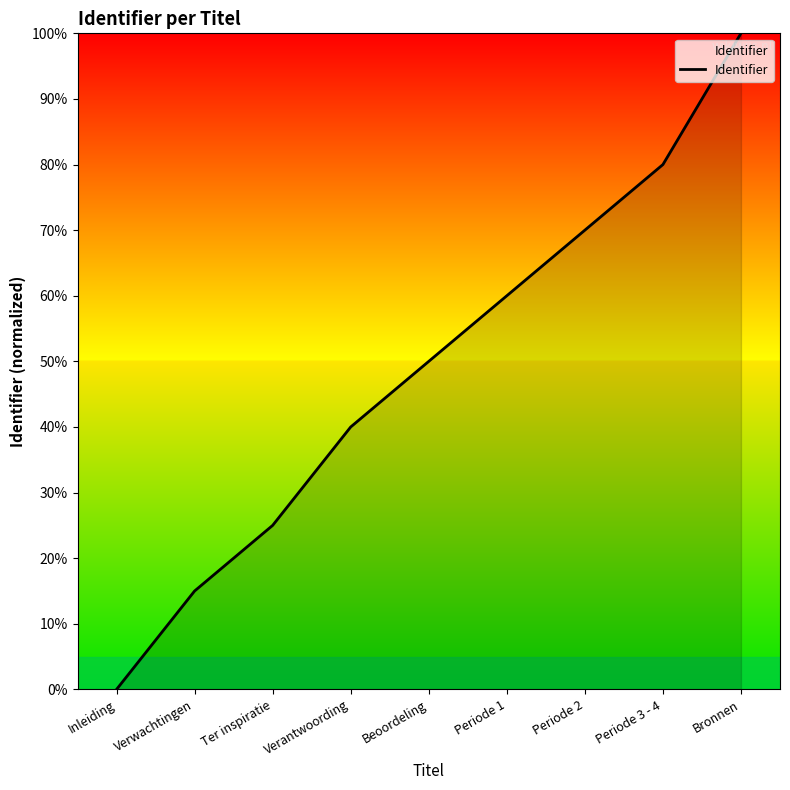

Is this an area chart (filled region under the line)?

No